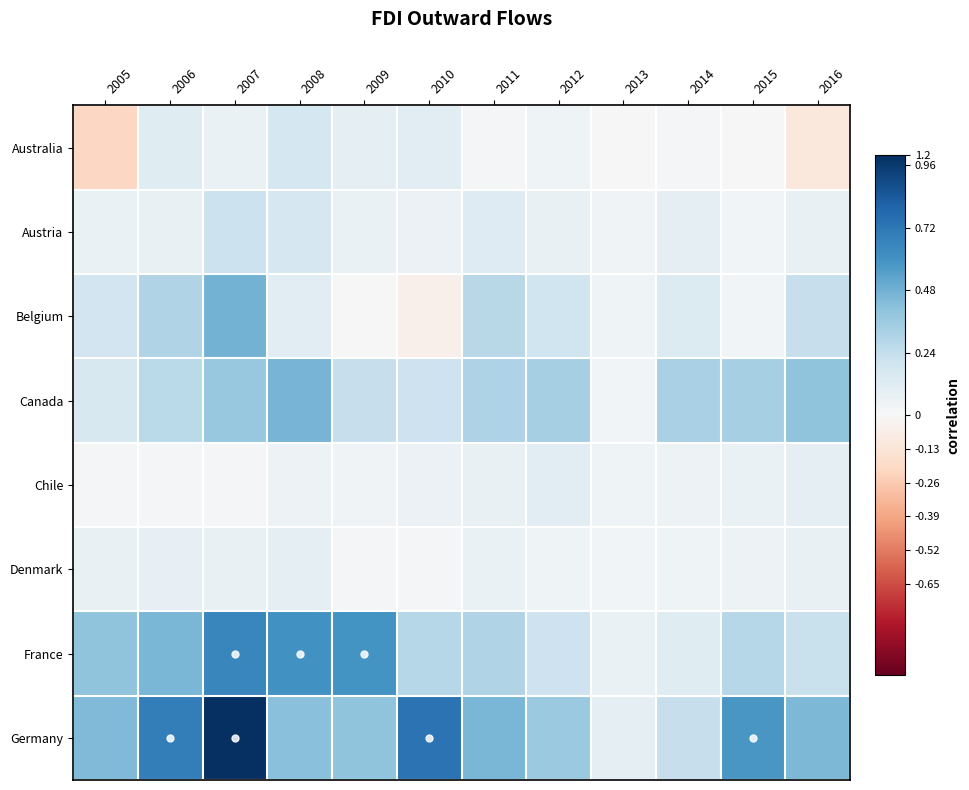

Reading left to right, list all the values displayed in this chart.

Australia: 2005=-0.2	2006=0.1	2007=0.1	2008=0.2	2009=0.1	2010=0.1	2011=0.0	2012=0.0	2013=-0.0	2014=0.0	2015=0.0	2016=-0.1
Austria: 2005=0.1	2006=0.1	2007=0.2	2008=0.2	2009=0.1	2010=0.1	2011=0.1	2012=0.1	2013=0.0	2014=0.1	2015=0.0	2016=0.1
Belgium: 2005=0.2	2006=0.3	2007=0.5	2008=0.1	2009=0.0	2010=-0.0	2011=0.3	2012=0.2	2013=0.0	2014=0.1	2015=0.0	2016=0.2
Canada: 2005=0.2	2006=0.3	2007=0.4	2008=0.5	2009=0.2	2010=0.2	2011=0.3	2012=0.3	2013=0.0	2014=0.3	2015=0.3	2016=0.4
Chile: 2005=0.0	2006=0.0	2007=0.0	2008=0.0	2009=0.0	2010=0.1	2011=0.1	2012=0.1	2013=0.0	2014=0.1	2015=0.1	2016=0.1
Denmark: 2005=0.1	2006=0.1	2007=0.1	2008=0.1	2009=0.0	2010=0.0	2011=0.1	2012=0.0	2013=0.0	2014=0.0	2015=0.0	2016=0.1
France: 2005=0.4	2006=0.5	2007=0.7	2008=0.6	2009=0.6	2010=0.3	2011=0.3	2012=0.2	2013=0.1	2014=0.1	2015=0.3	2016=0.2
Germany: 2005=0.4	2006=0.7	2007=1.0	2008=0.4	2009=0.4	2010=0.7	2011=0.5	2012=0.4	2013=0.1	2014=0.2	2015=0.6	2016=0.4